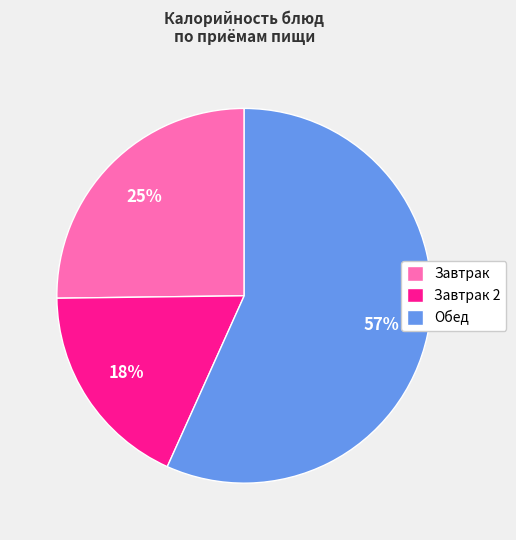

The Завтрак 2 slice represents 18% of the pie. True or false?

True